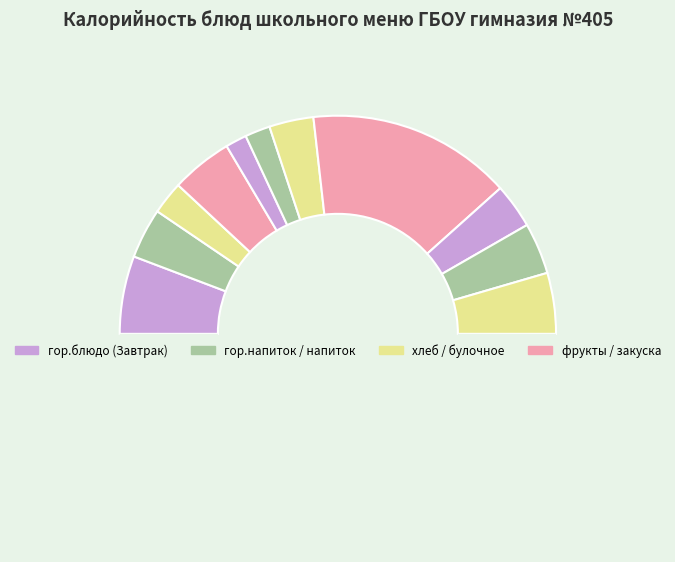

Count the number of slices in the pie.

12